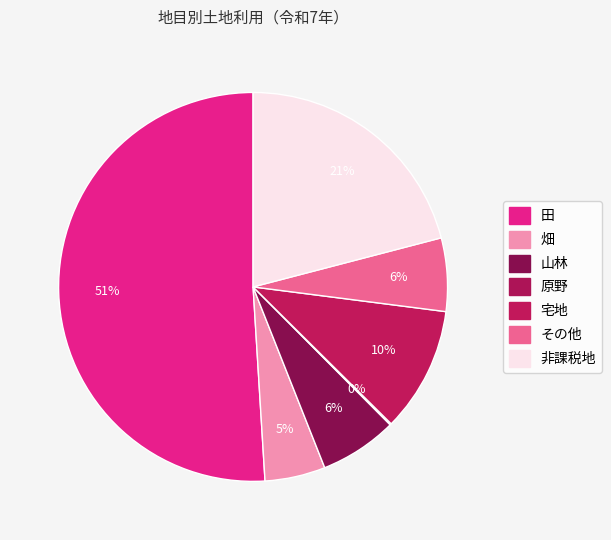

To the nearest percent, what percentage of the pie is 田?

51%